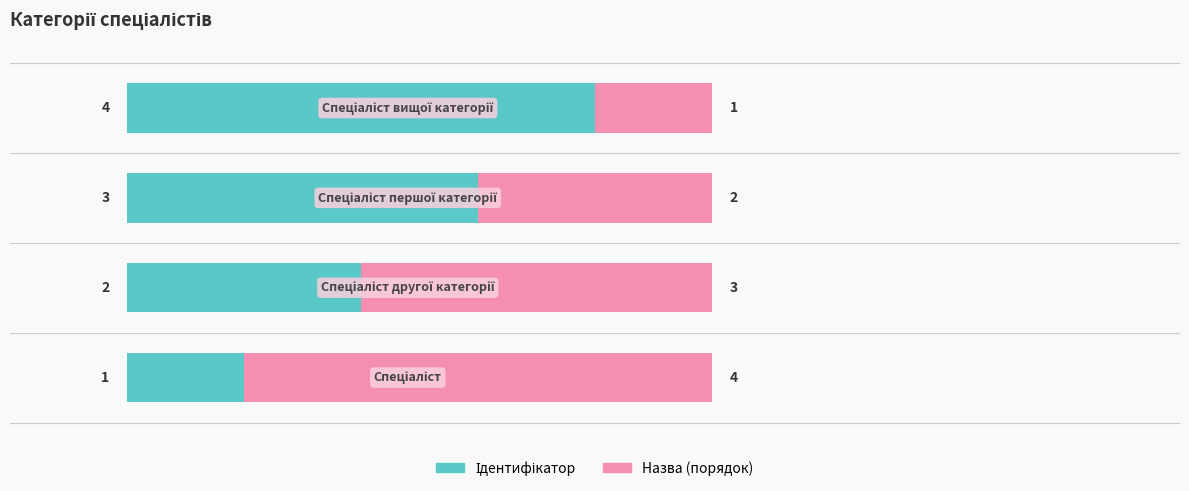

Count the number of data series in this chart.

2